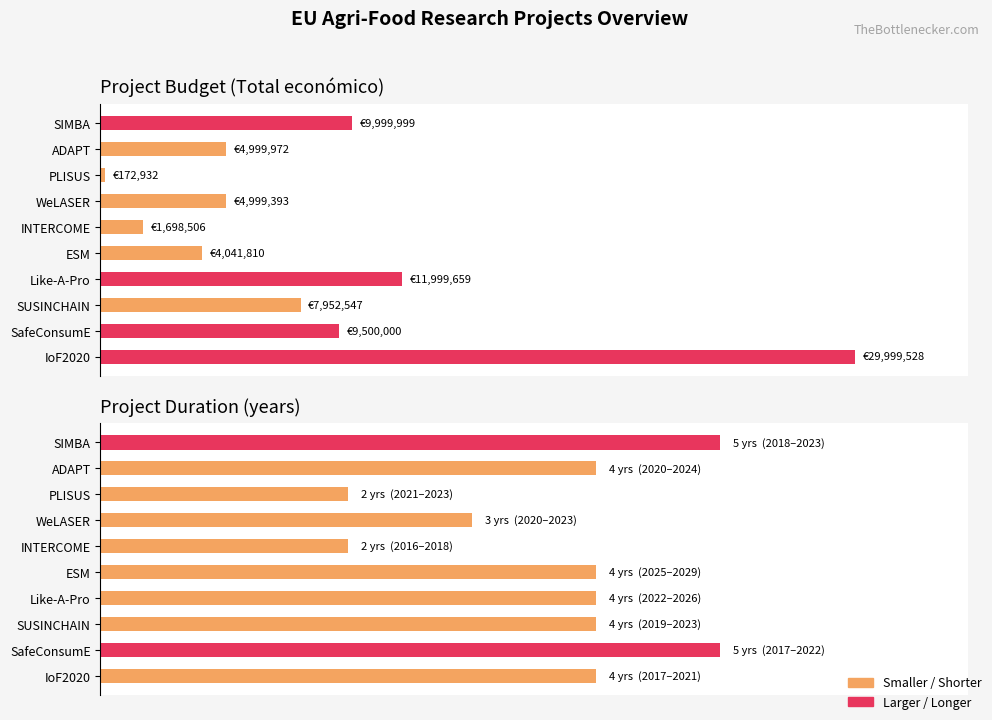

What is the sum of all Duración (años) values?

37